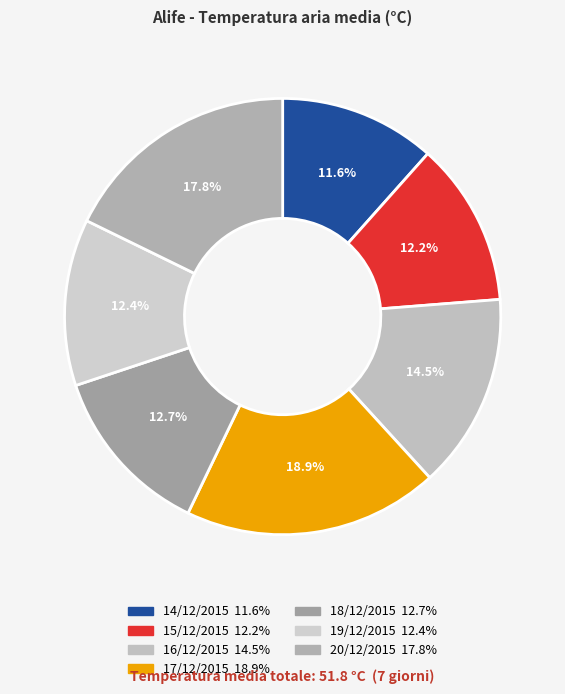

To the nearest percent, what portion does 20/12/2015 represent?

18%